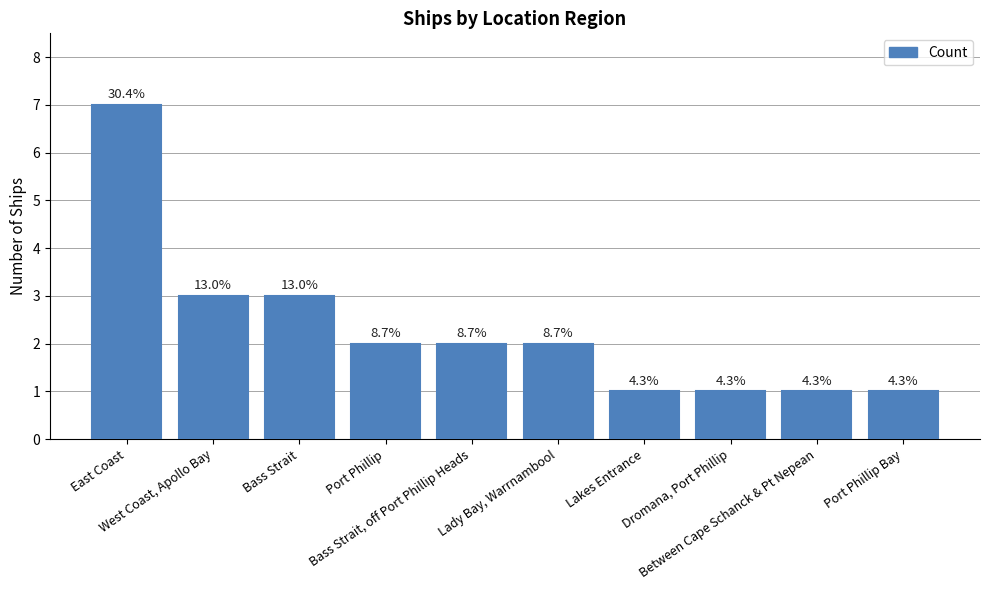

How many bars are there in total?

10